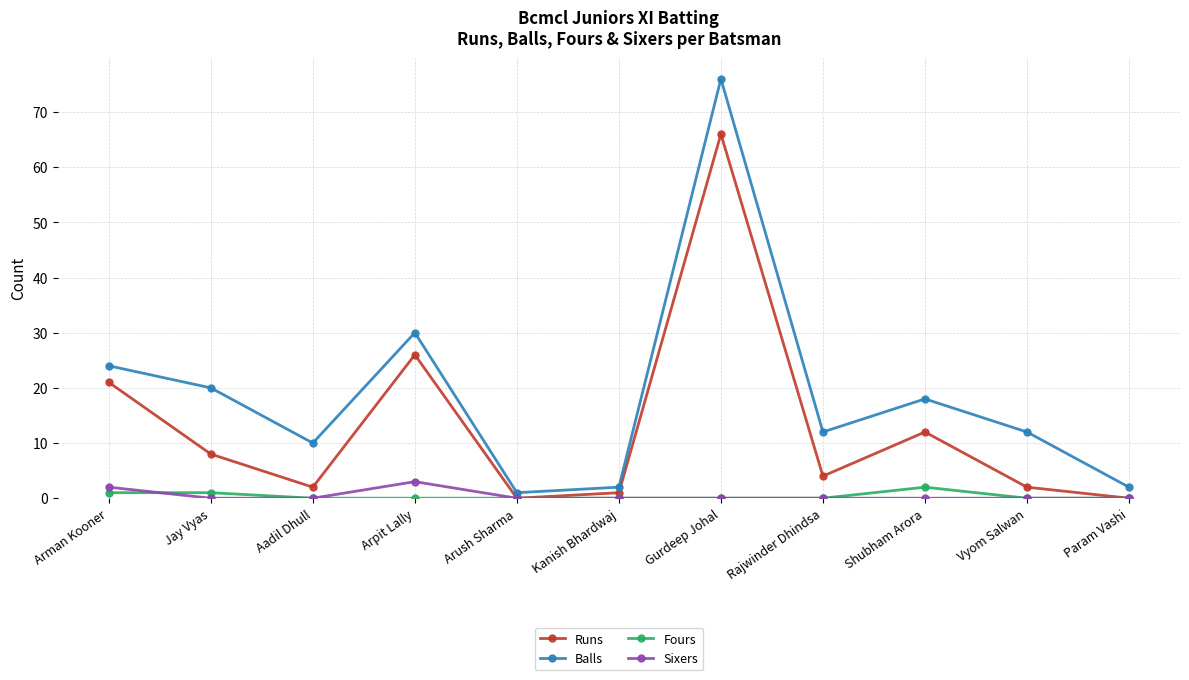

What is the label of the 5th point from the left?

Arush Sharma